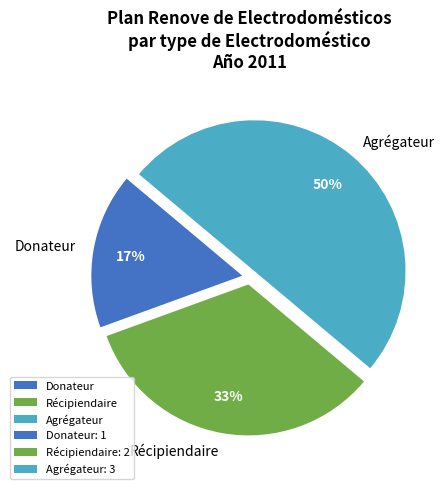

How many segments does this pie chart have?

3